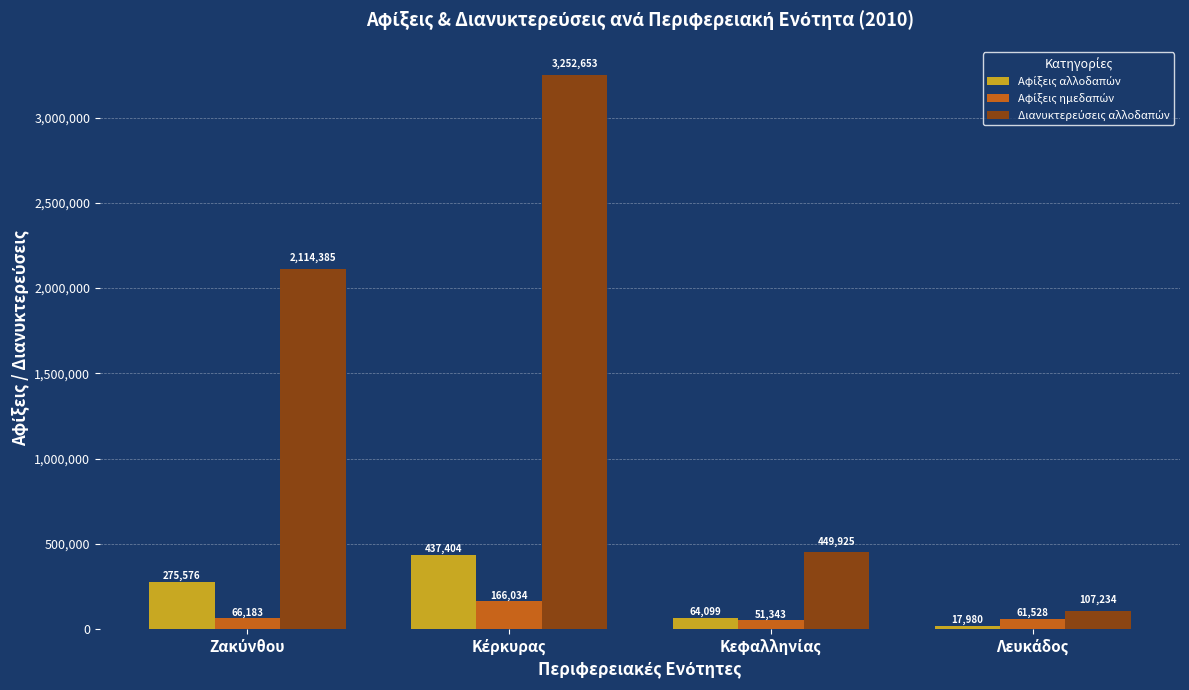

What is the smallest value displayed?

17980